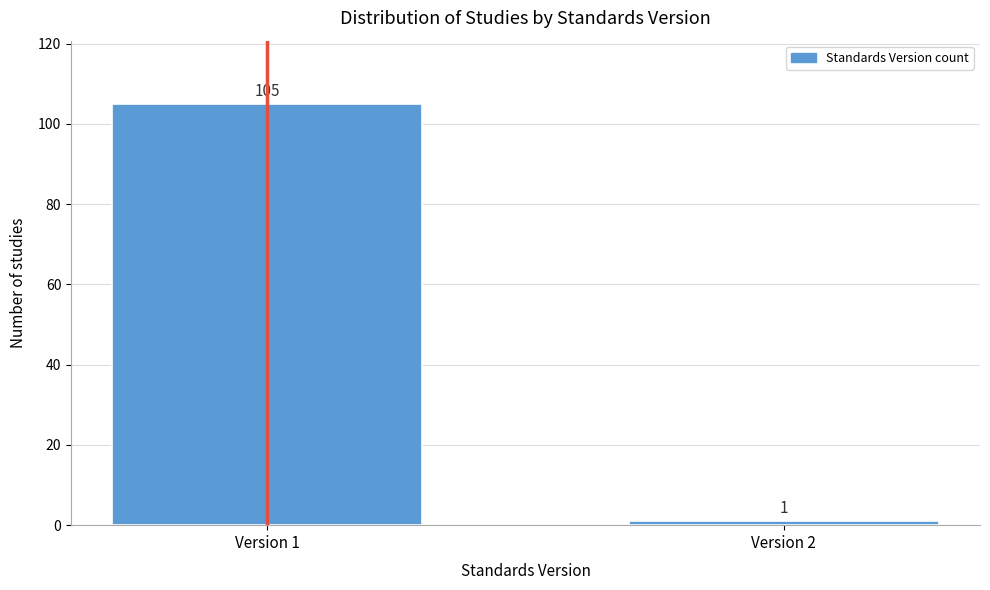

Reading right to left, what are all the values shown in this chart?

Version 2=1	Version 1=105